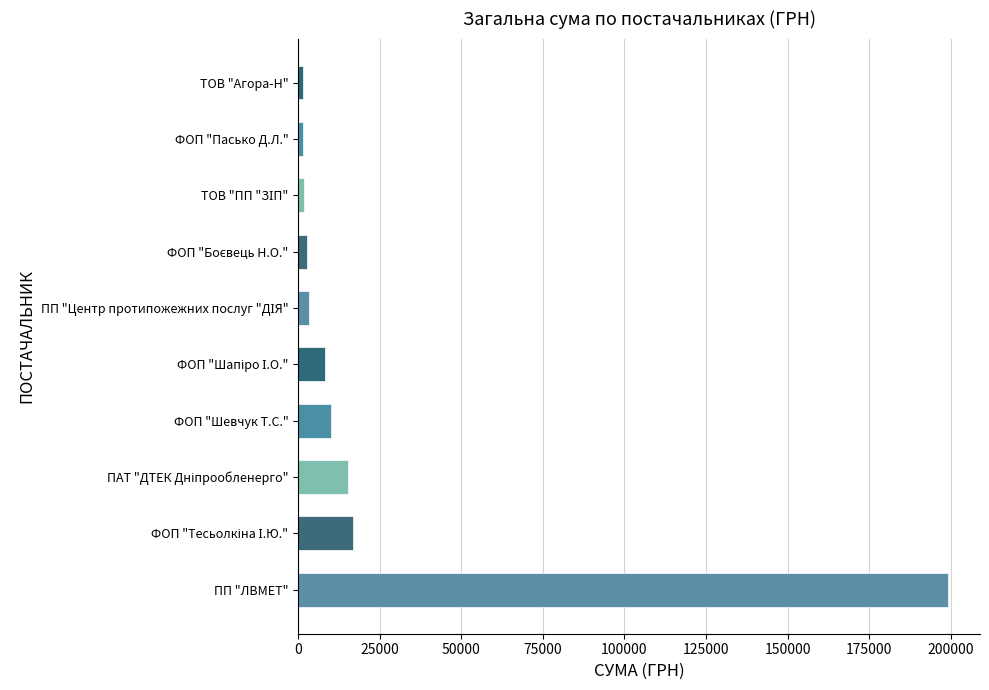

The value at ФОП "Шевчук Т.С." is 9928.0. True or false?

True